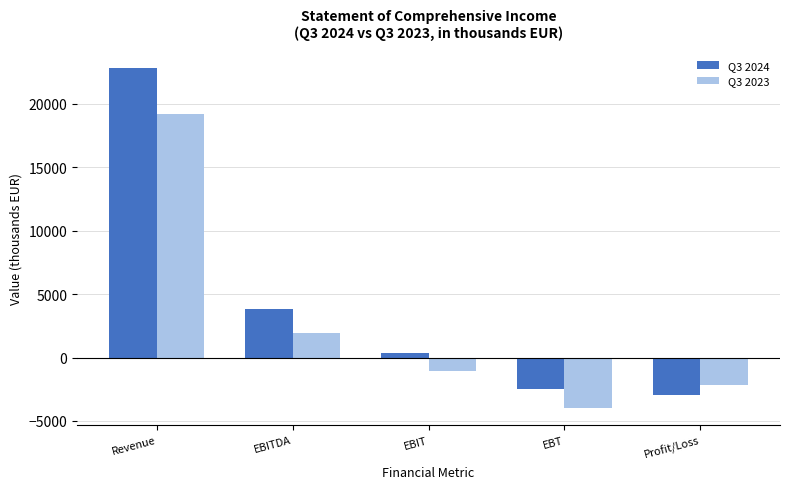

Which series has the largest range (max minus min)?

Q3 2024